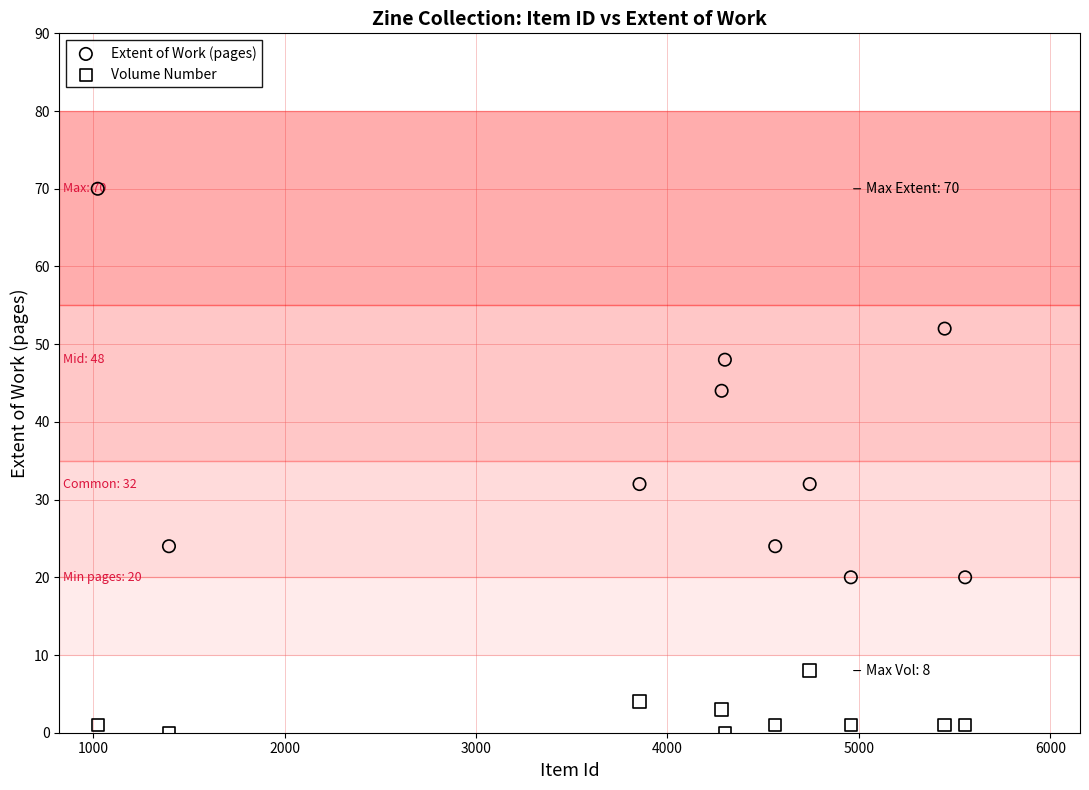

What is the X range (max minus min) for the scatter plot?

4531